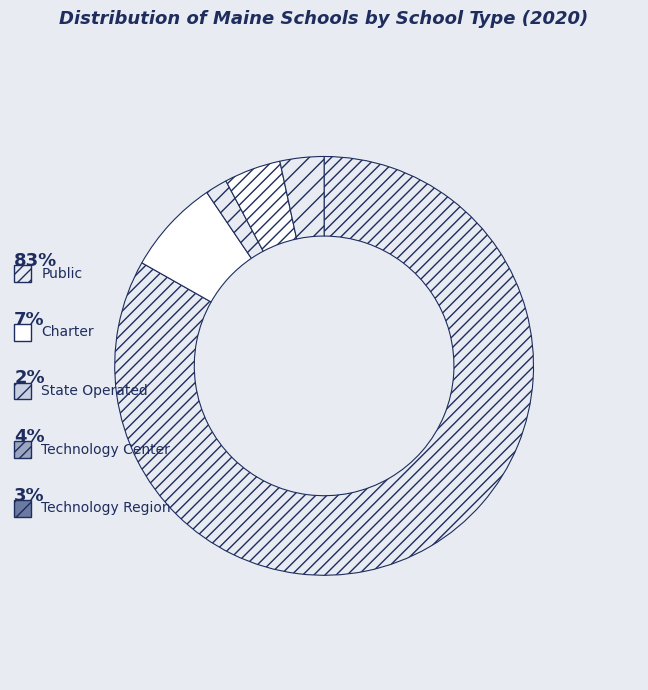

What percentage is the Technology Center slice, to the nearest percent?

4%